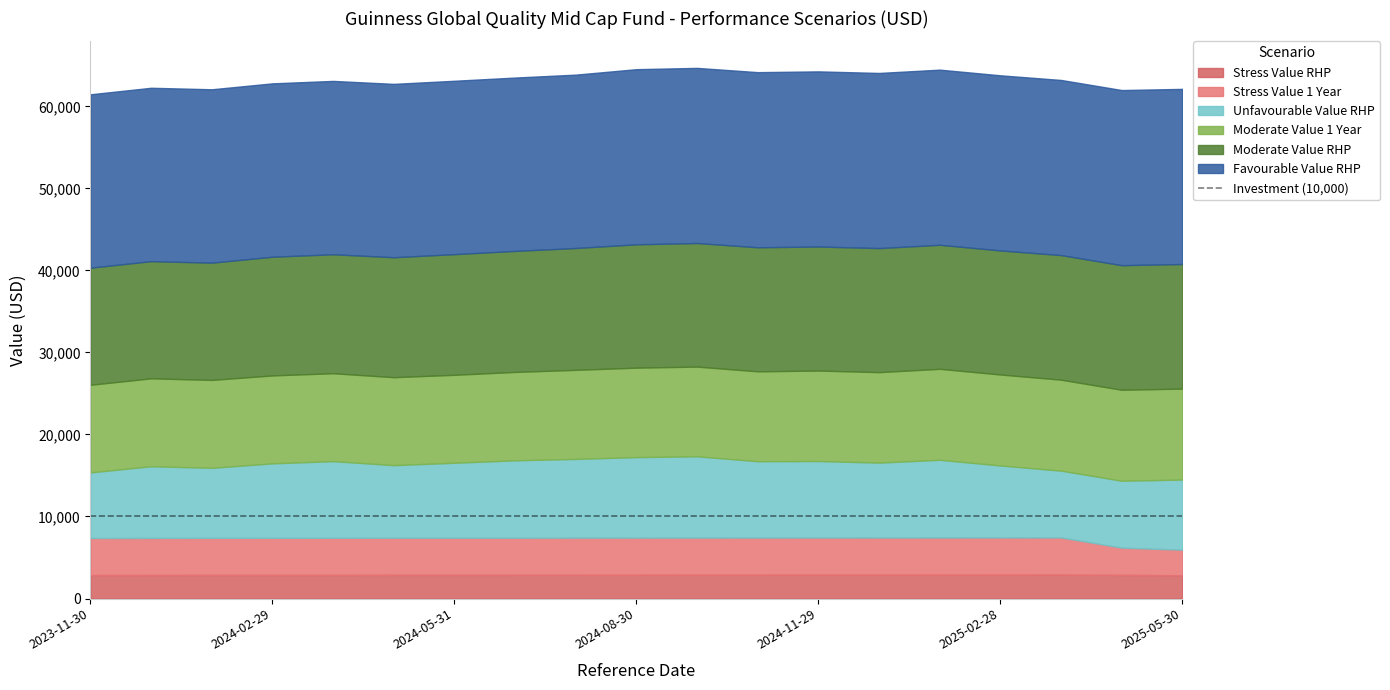

True or false: Stress Value 1 Year and Moderate Value RHP intersect in this chart.

False